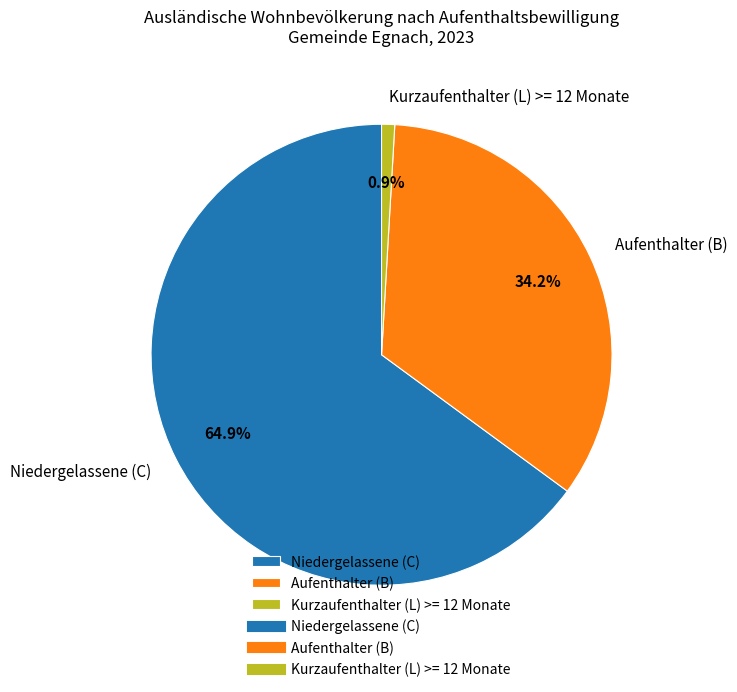

To the nearest percent, what is the combined percentage of Kurzaufenthalter (L) >= 12 Monate and Niedergelassene (C)?

66%